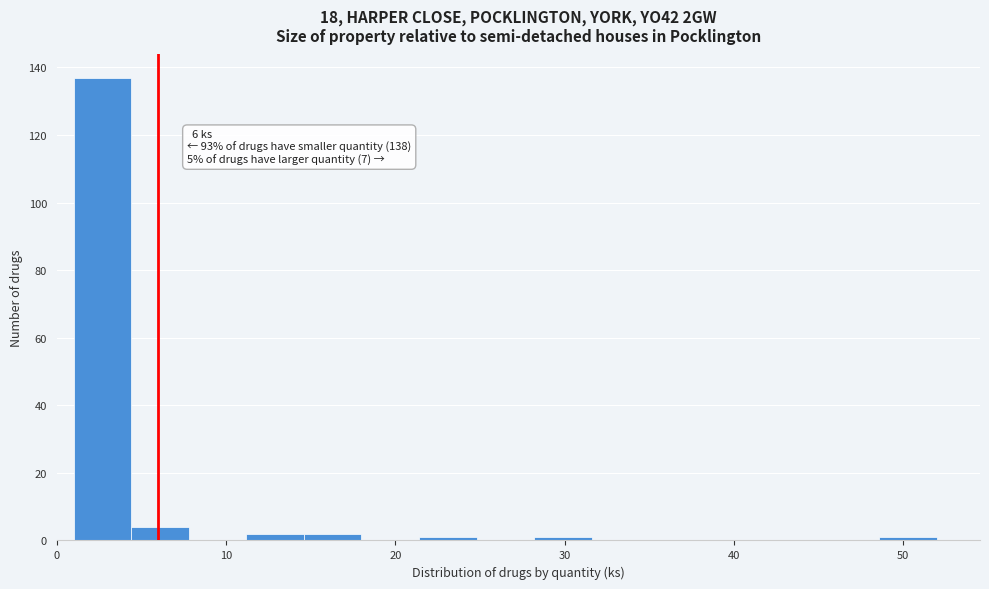

Around what value on the x-axis is the tallest bar? Give the approximate position of its centre, as read against the axis.

3